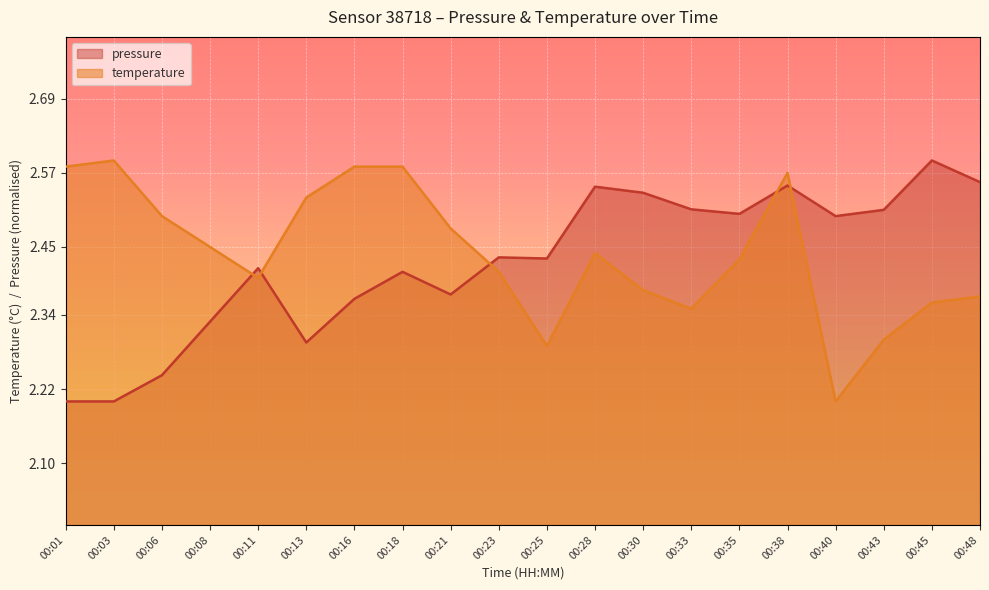

True or false: temperature has a value of 3.6 at 00:25.

False